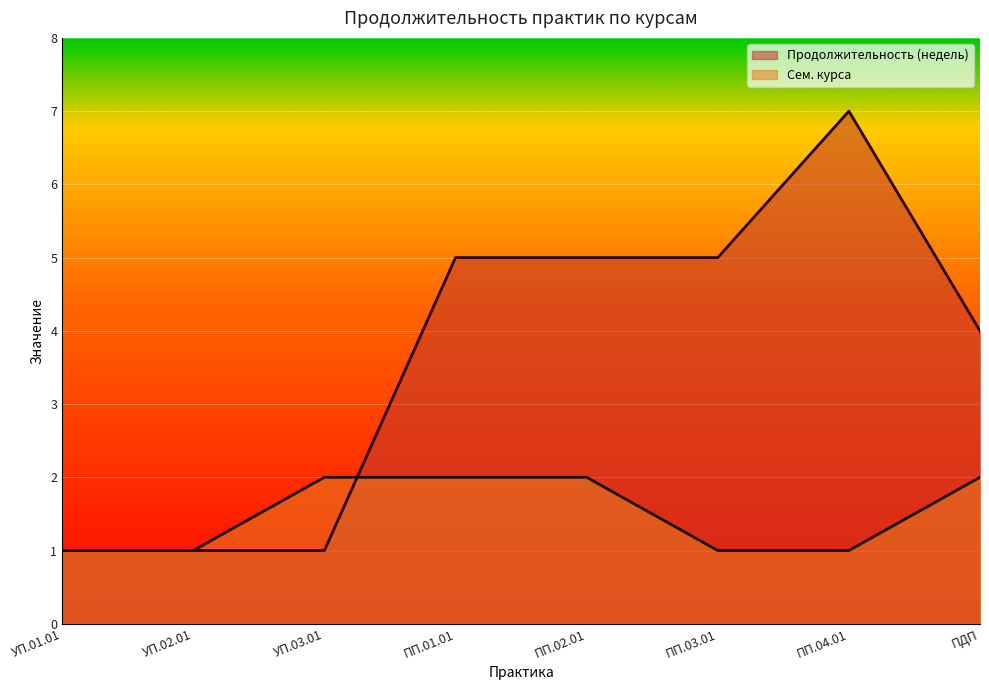

What is the difference between the second highest and minimum values in the Продолжительность (недель) series?

4